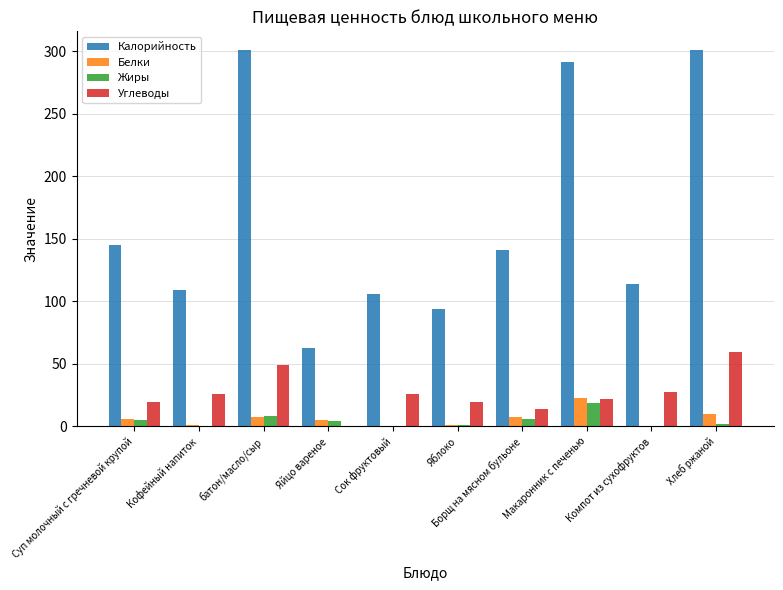

Is it true that Калорийность equals 126.2 at Макаронник с печенью?

False